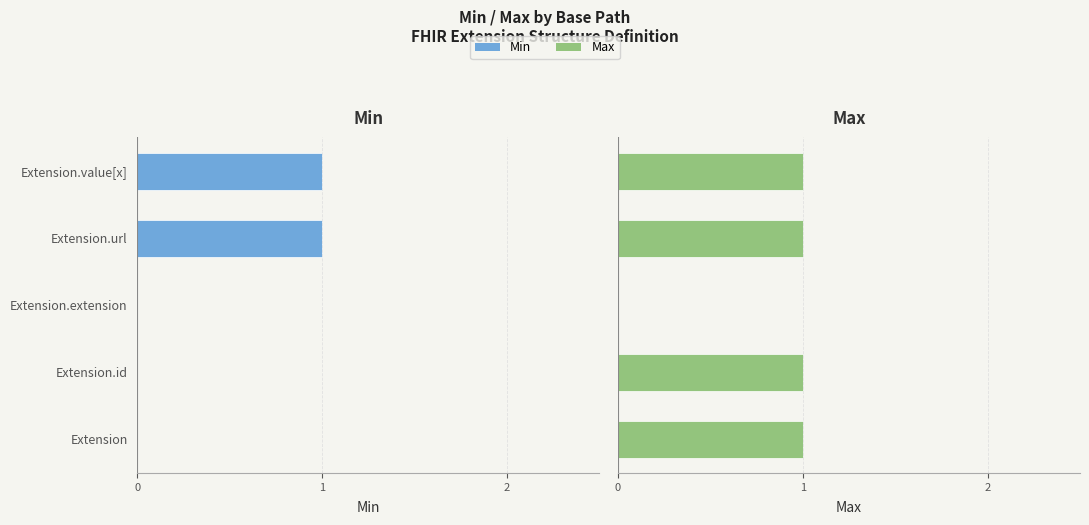

Rank the series by their average value, from lowest to highest.

Min, Max